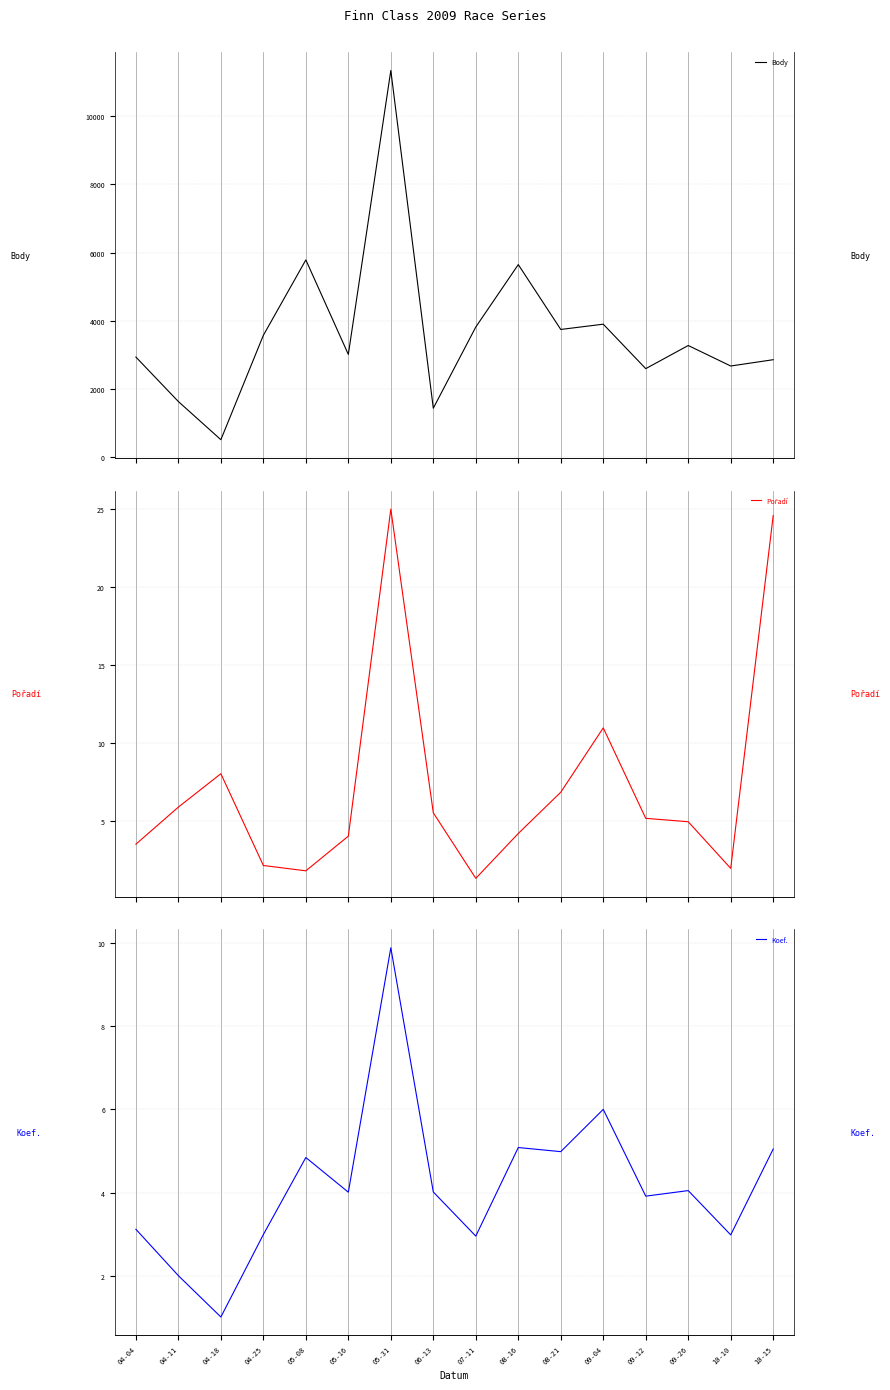

What is the difference between the Body values at 04-25 and 06-13?

2135.8